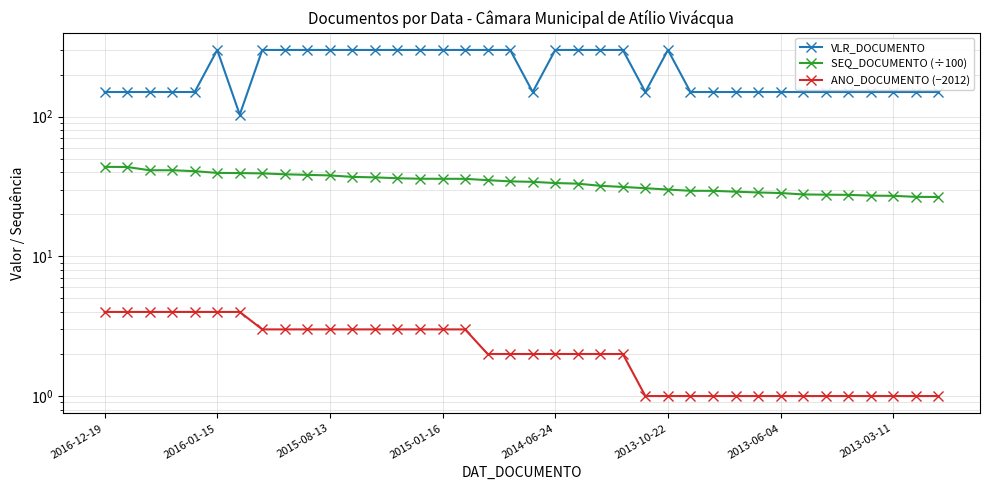

Is the value of SEQ_DOCUMENTO (÷100) at 35 greater than the value of VLR_DOCUMENTO at 34?

No